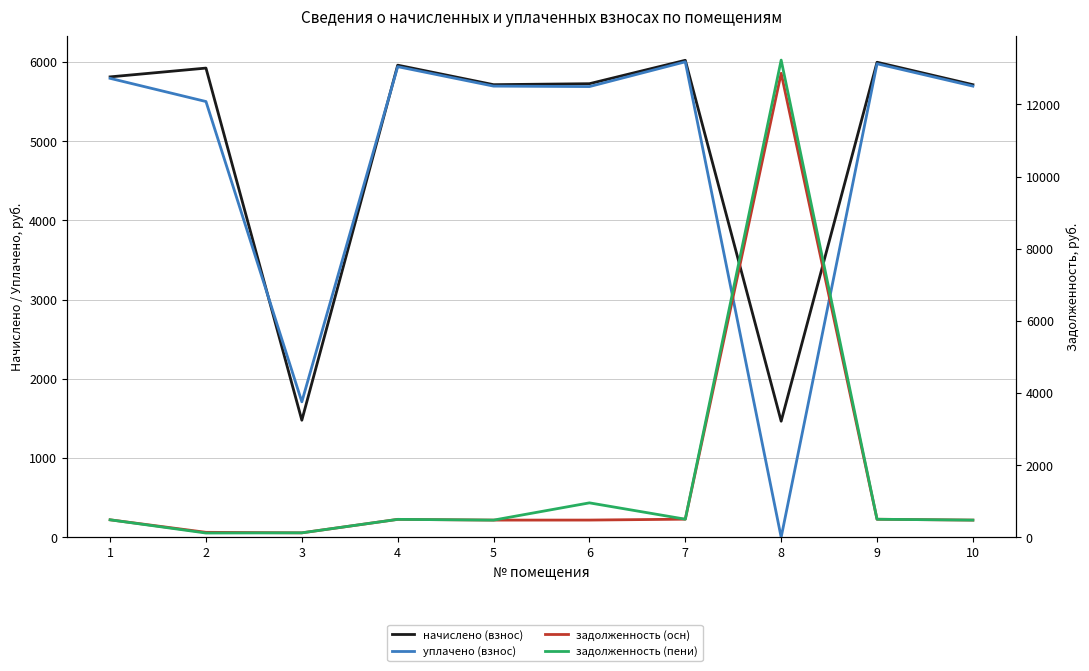

How many data points in уплачено (взнос) are less than 5694?

4